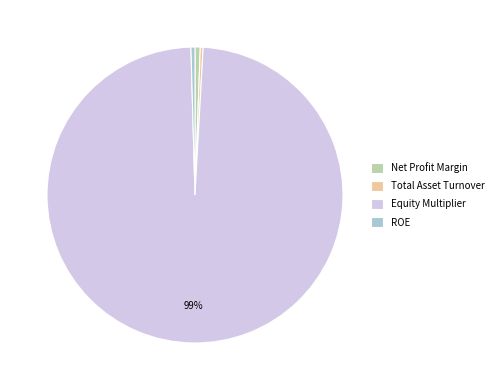

How many segments does this pie chart have?

4